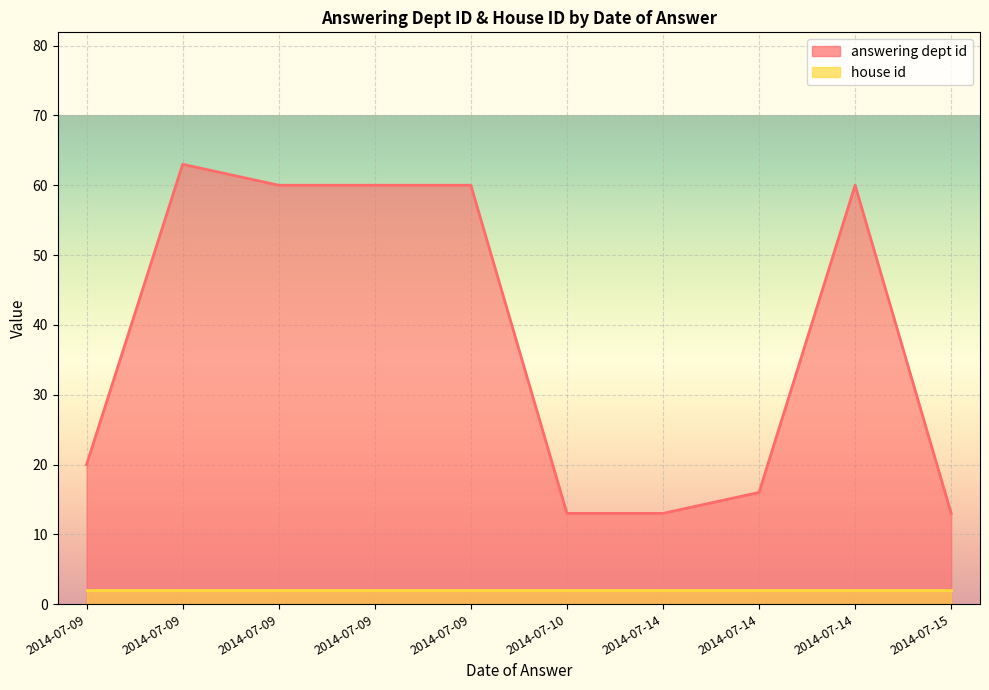

True or false: answering dept id and house id cross at least once.

False